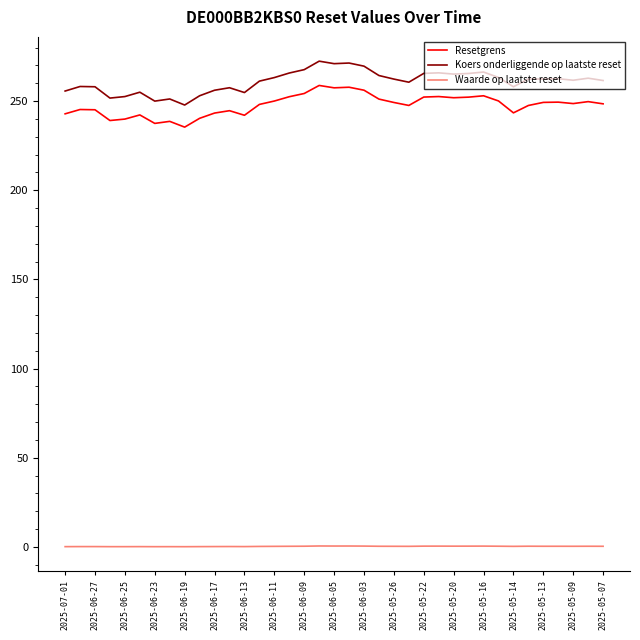

True or false: Resetgrens and Waarde op laatste reset cross at least once.

False